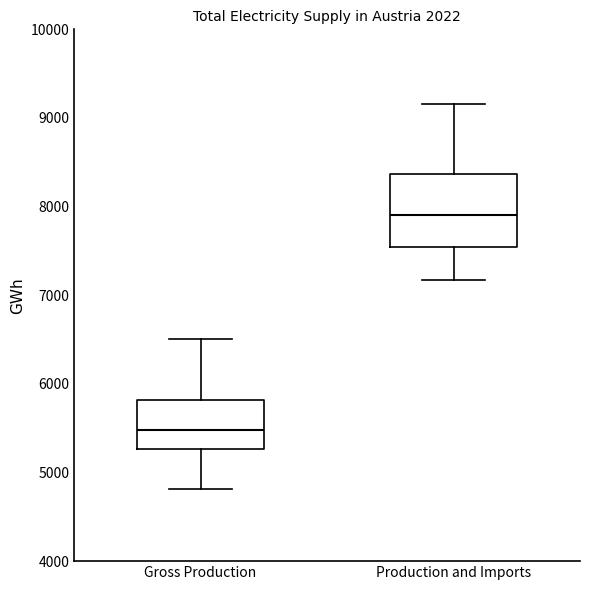

Comparing the boxes themselves (not the whiskers), which one is the tallest?

Production and Imports